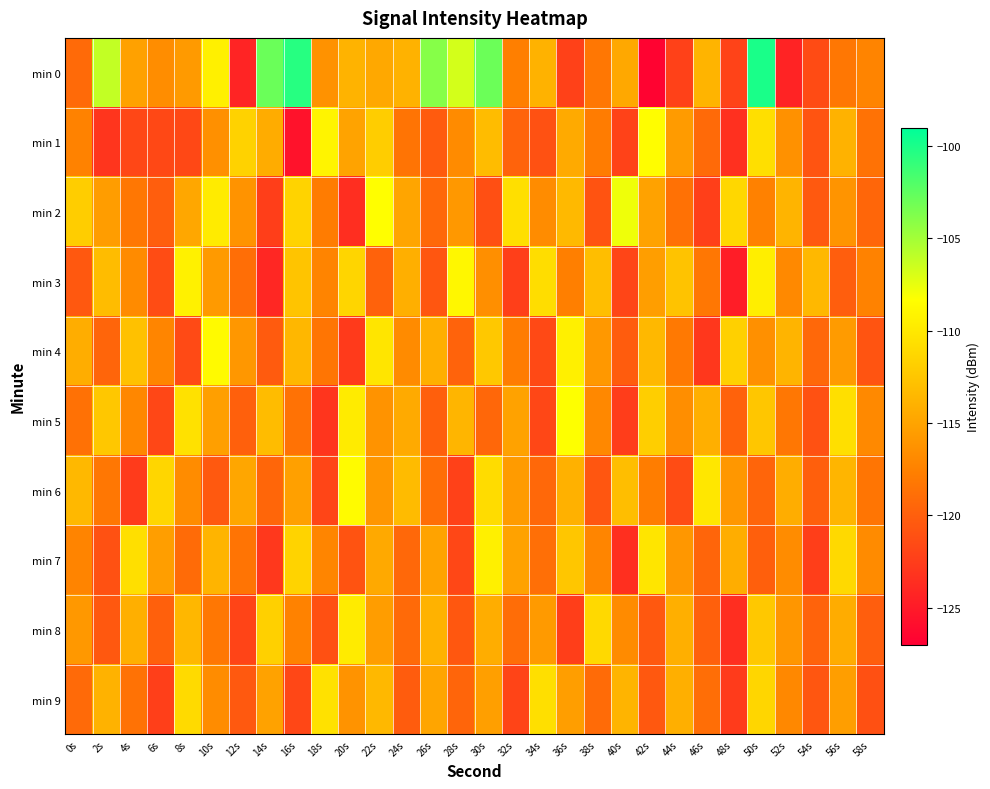

At which category does the chart reach its peak across all series?

50s